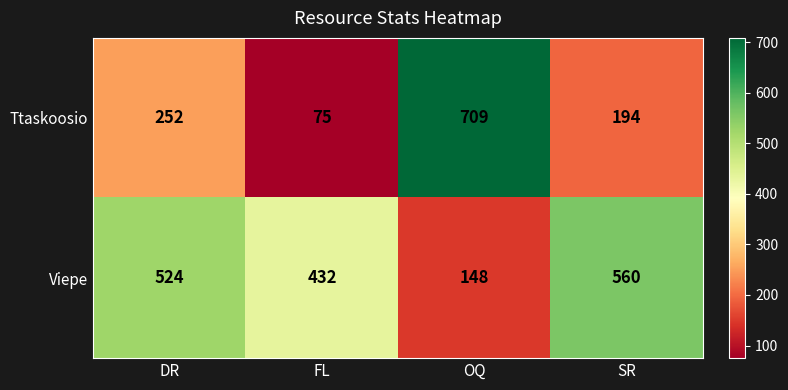

Which series has the largest range (max minus min)?

Ttaskoosio